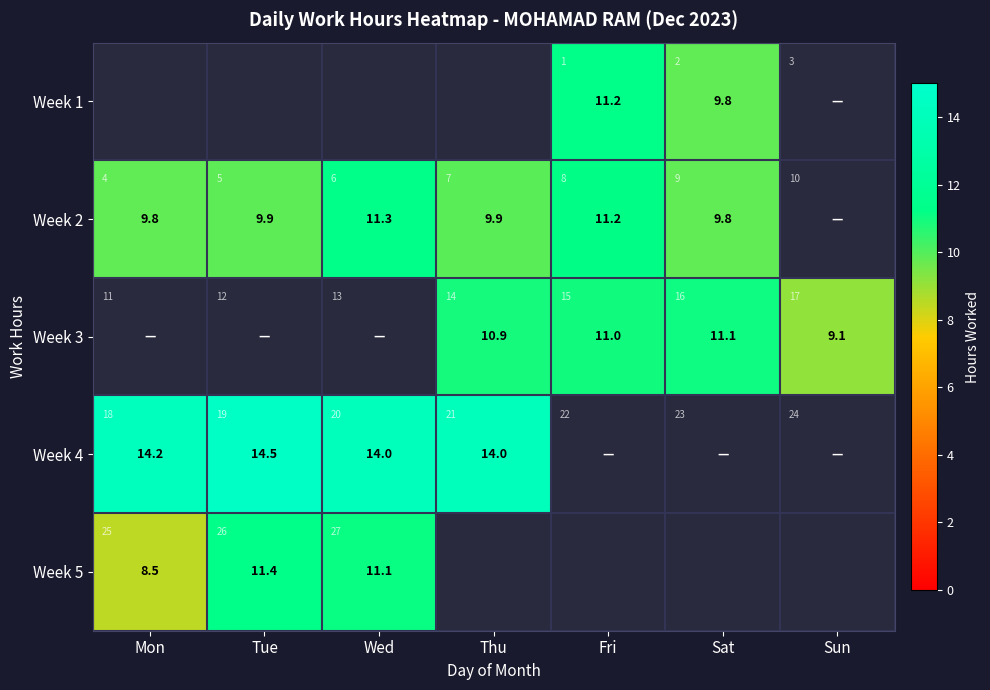

What is the minimum value shown in the chart?

8.5